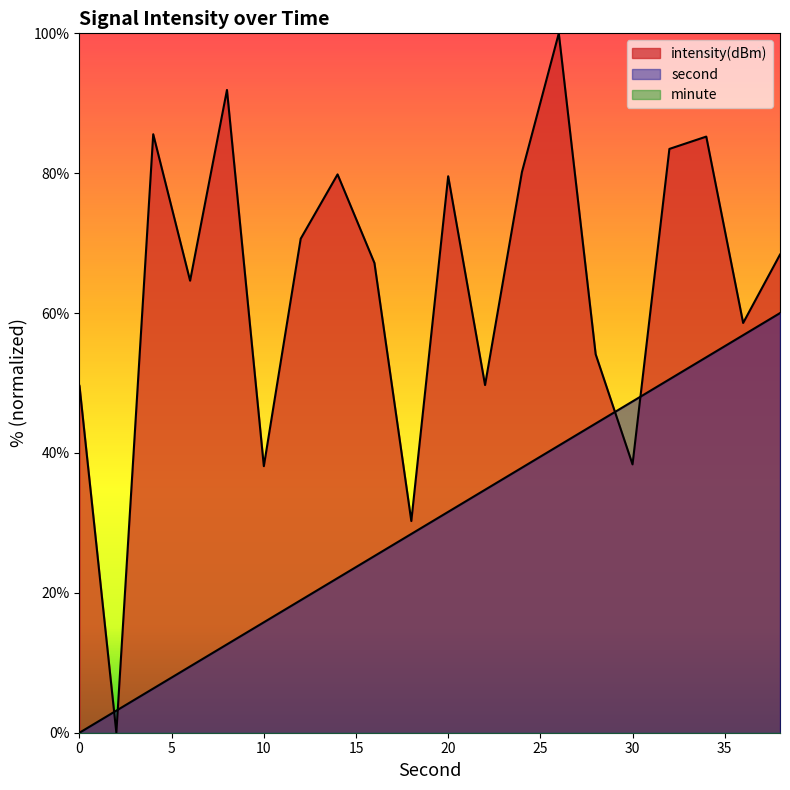

What is the approximate value of intensity at 26?

100.0